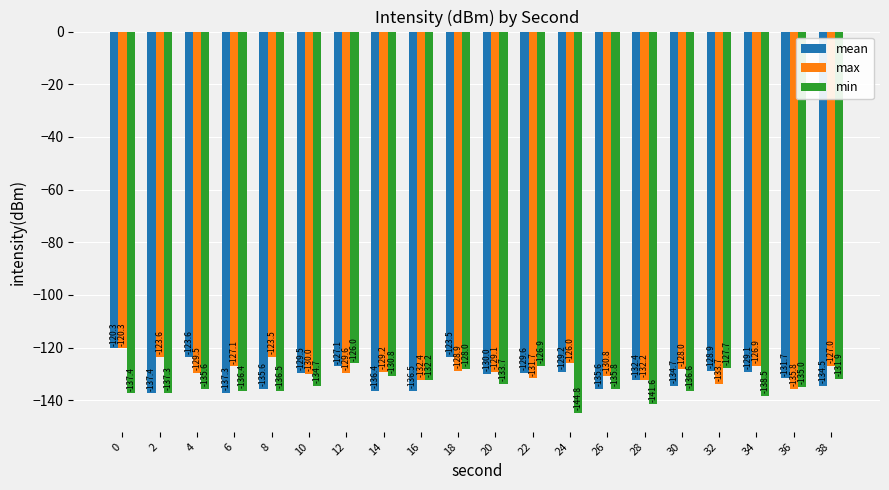

Is it true that max equals -126.0 at 24?

True